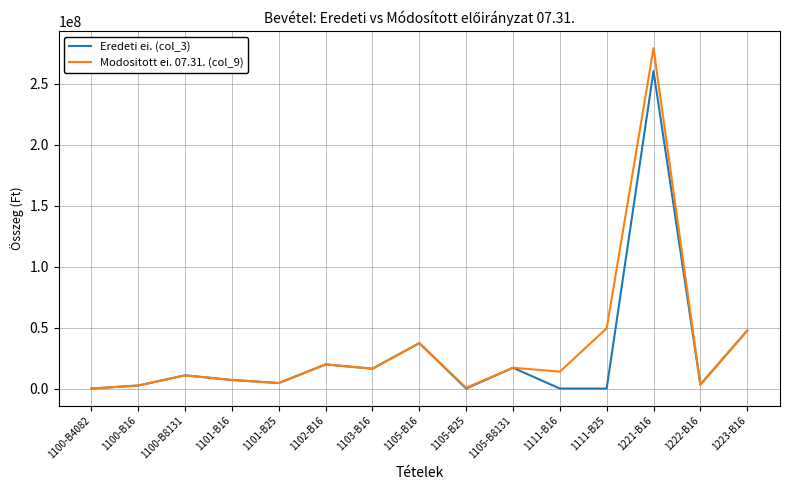

Which series has the widest spread of values?

Modositott ei. 07.31. (col_9)